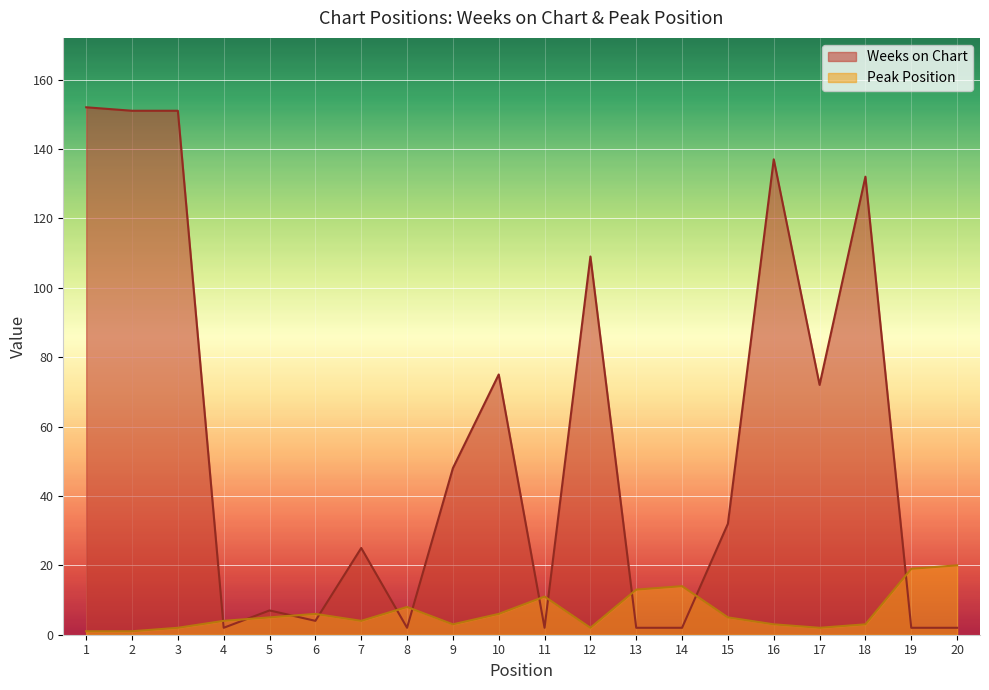

Reading left to right, transcribe all the data shown in this chart.

Weeks on Chart: 152	151	151	2	7	4	25	2	48	75	2	109	2	2	32	137	72	132	2	2
Peak Position: 1	1	2	4	5	6	4	8	3	6	11	2	13	14	5	3	2	3	19	20